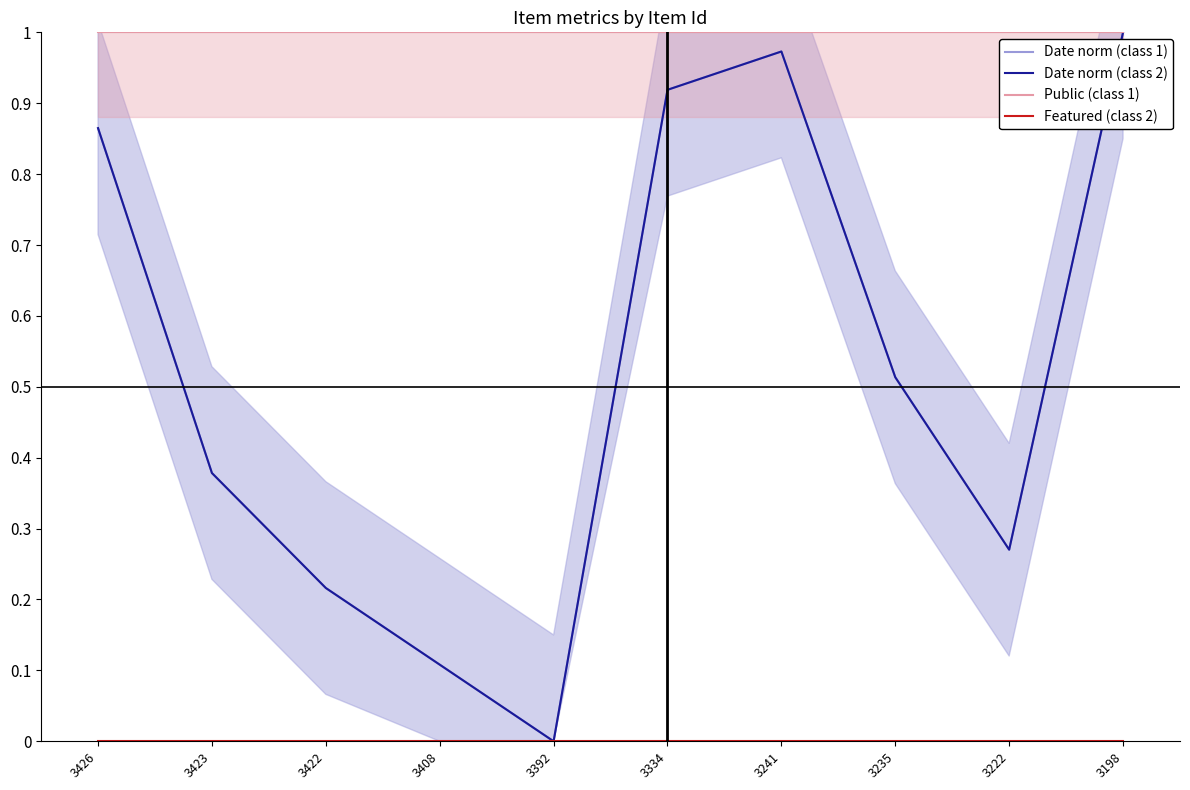

Which category has the lowest value in the Date norm (class 1) series?

3392